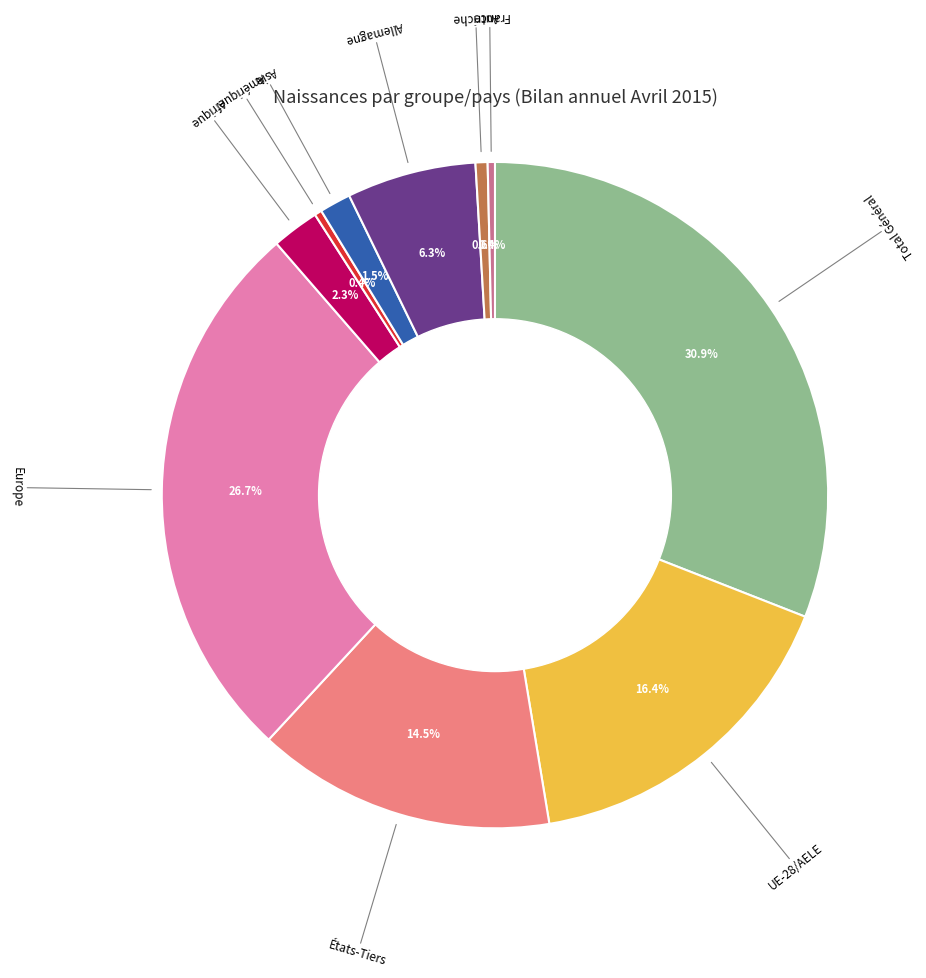

Does any single category account for the majority?

No